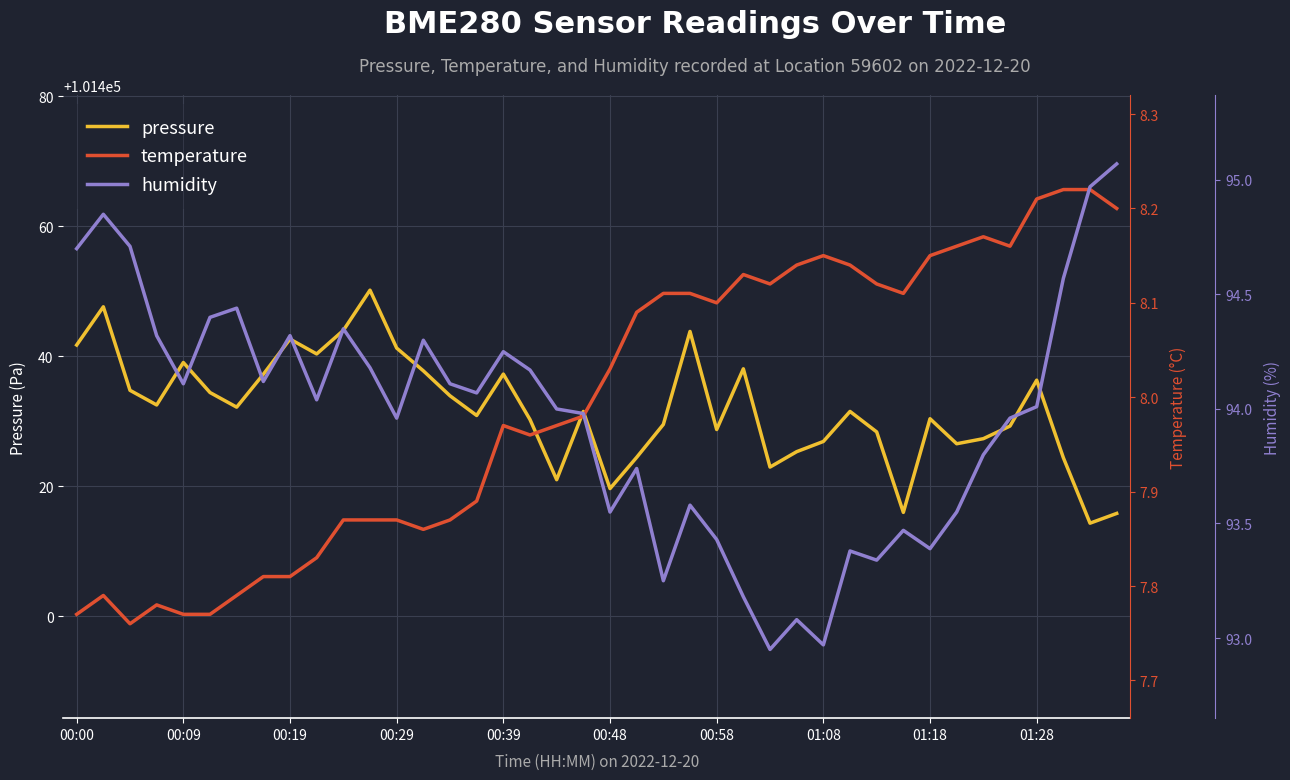

Count the number of categories in the chart.

40